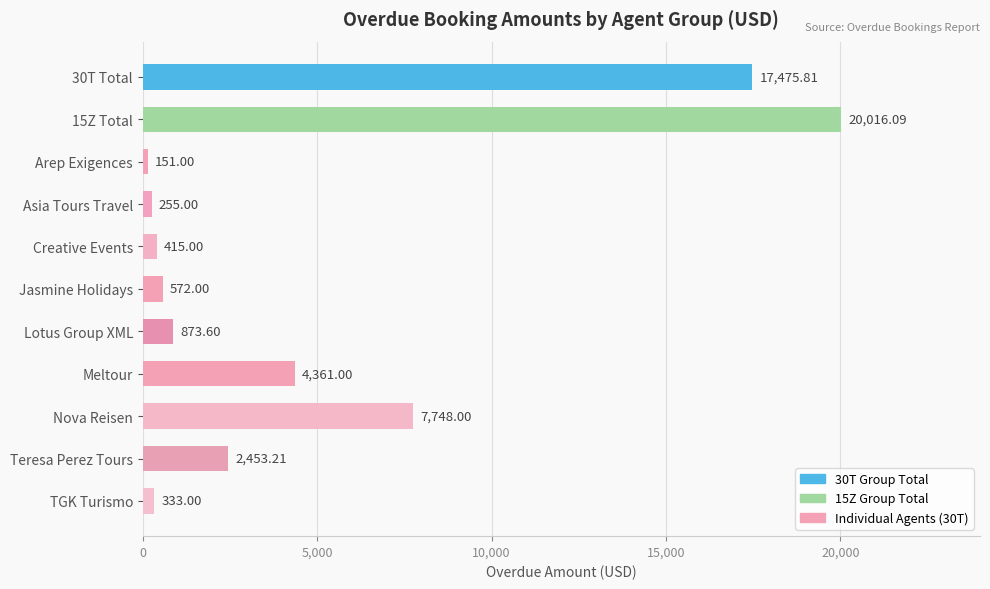

Does the chart contain stacked bars?

No